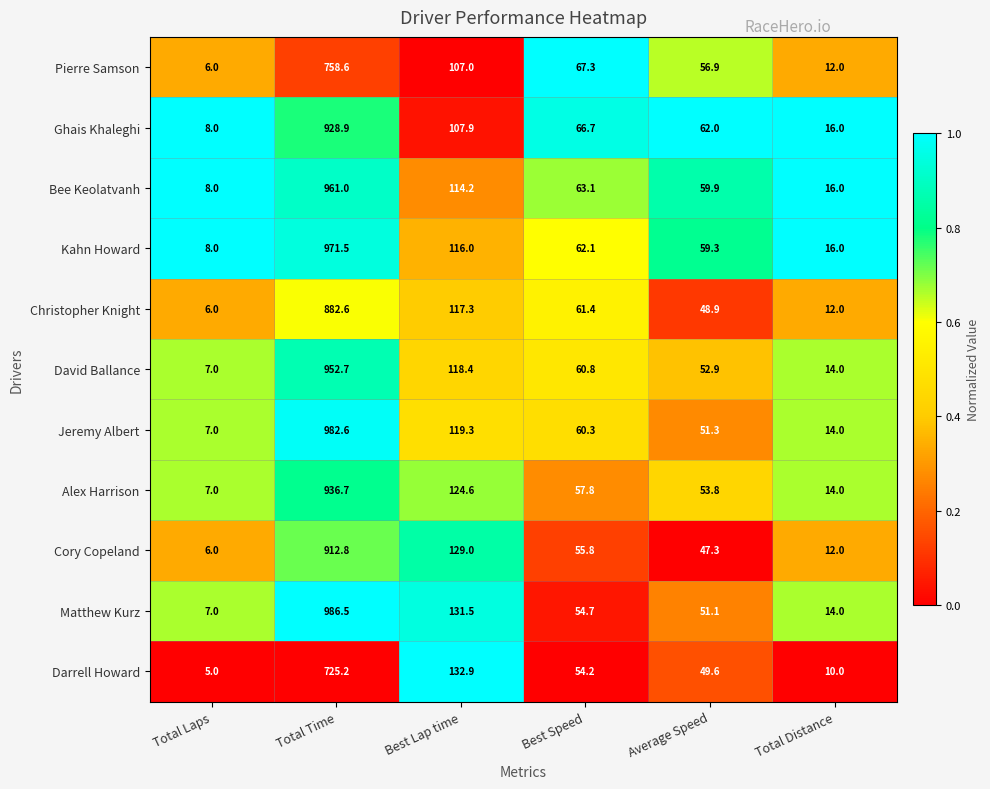

At which category does the chart reach its peak across all series?

Total Time